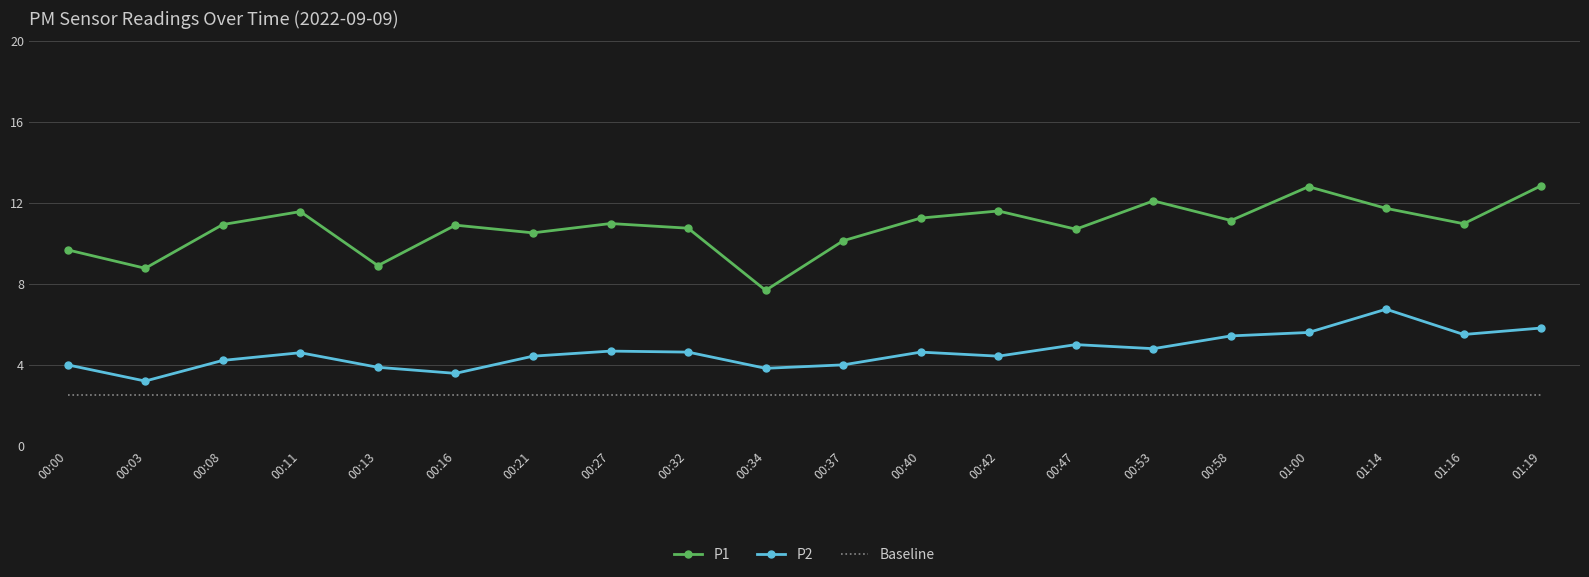

At which label does P2 reach its peak?

01:14